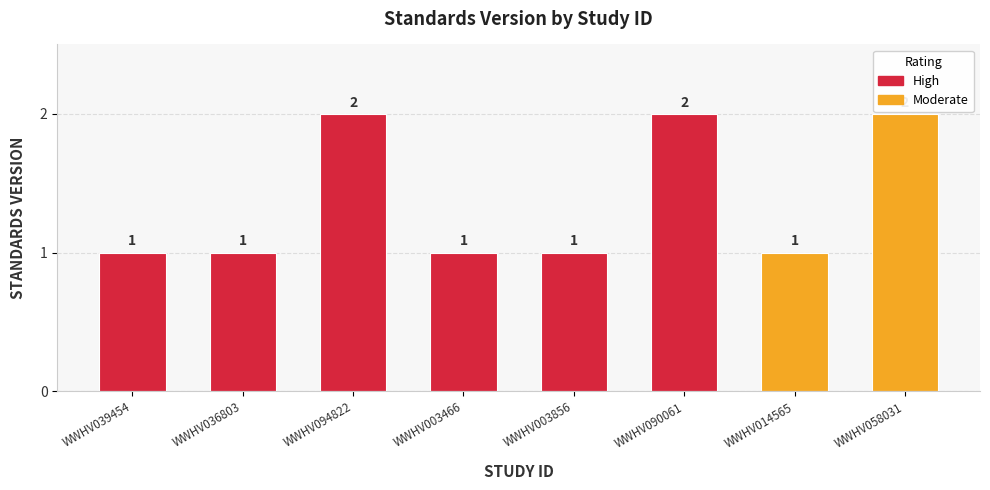

What is the label of the 3rd bar from the right?

WWHV090061